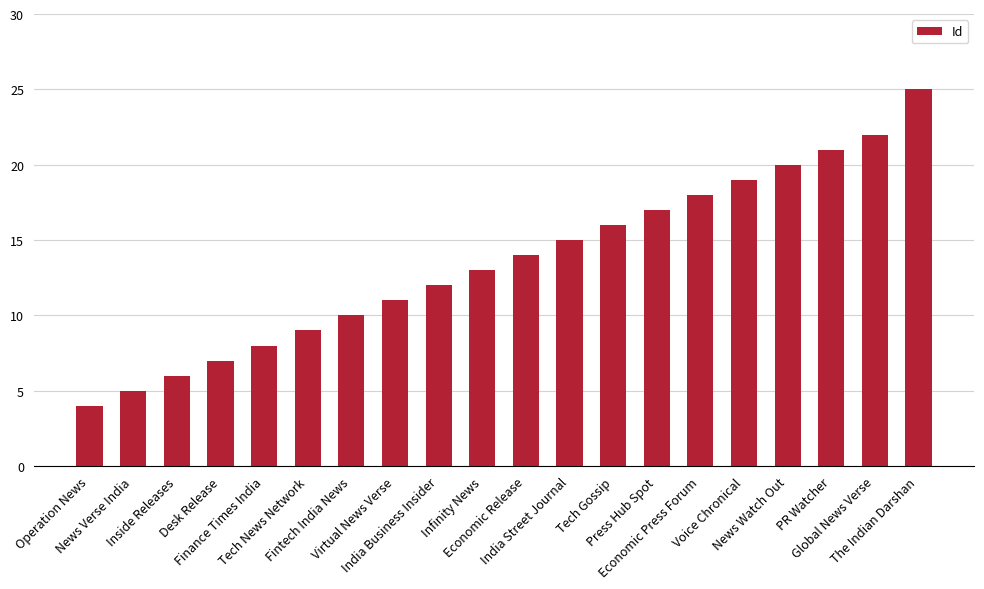

What is the average value?

14